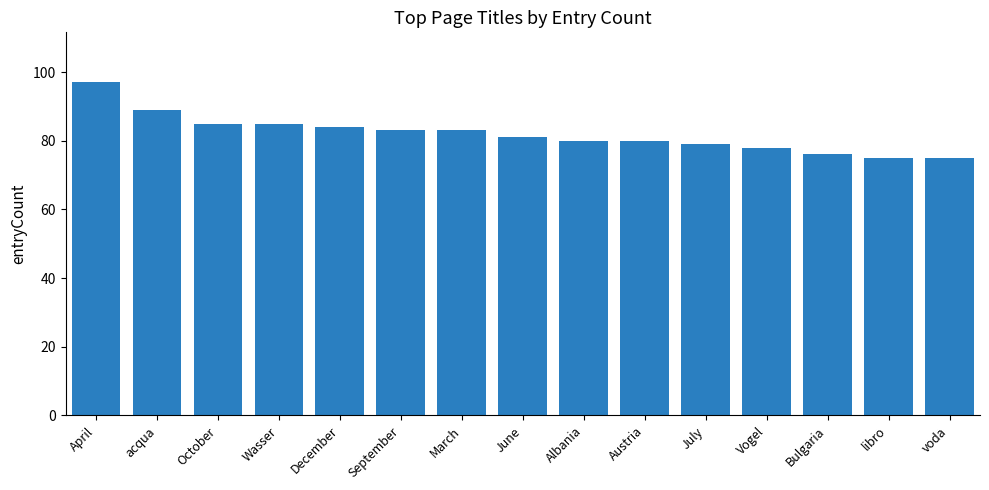

What is the approximate value at March?

83